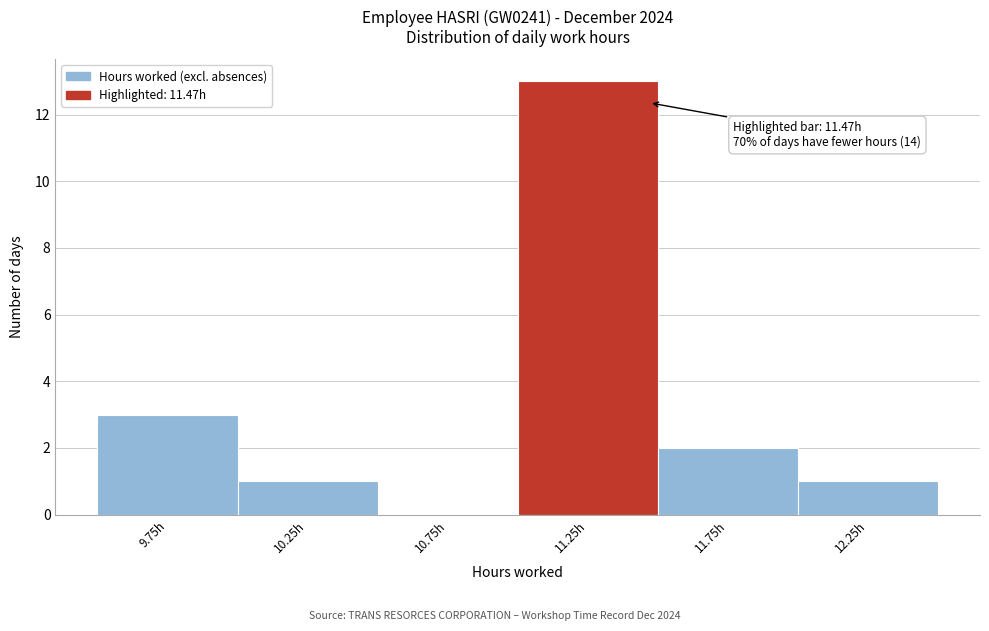

Which range on the x-axis has the tallest bar?

11.0 to 11.5